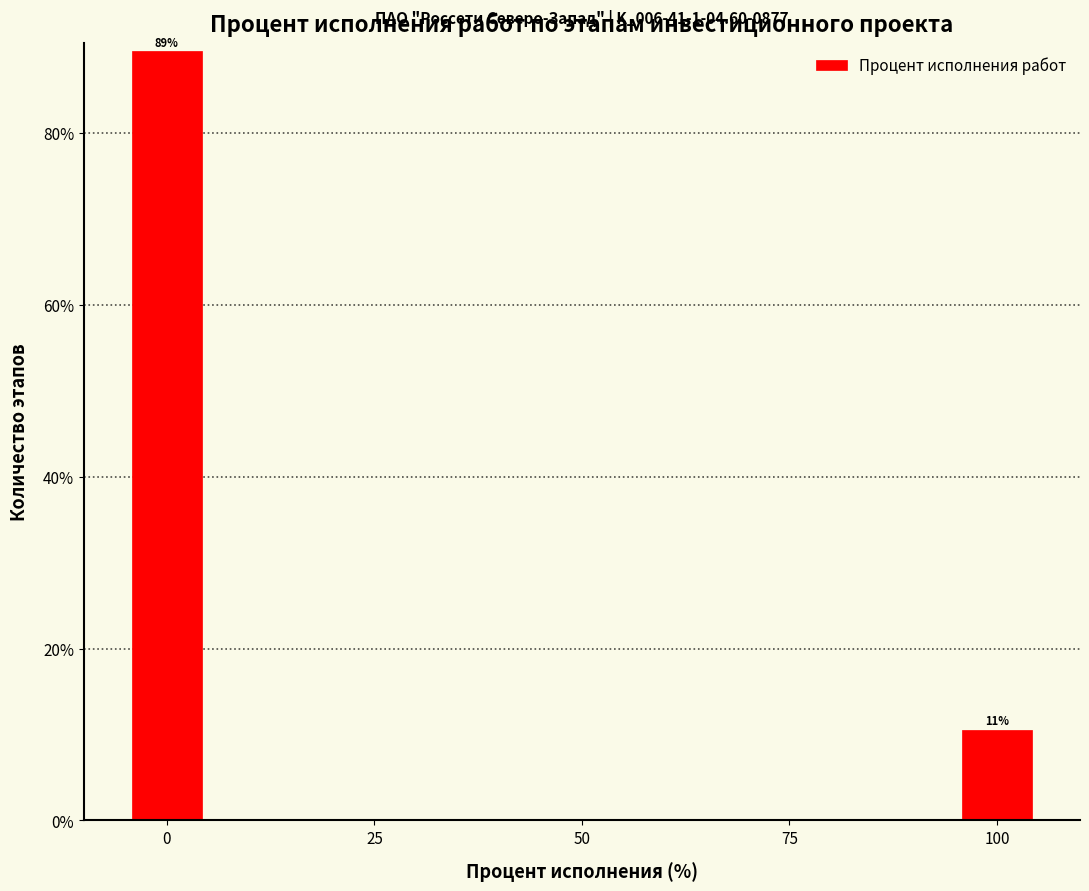

Around what value on the x-axis is the tallest bar? Give the approximate position of its centre, as read against the axis.

0